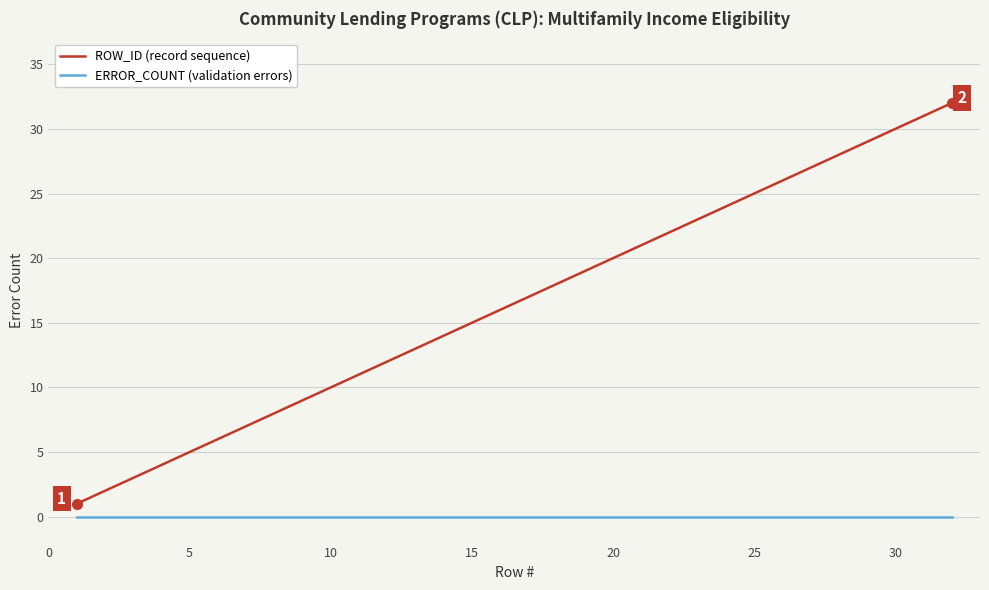

Which series has the largest total across all categories?

ROW_ID (record sequence)